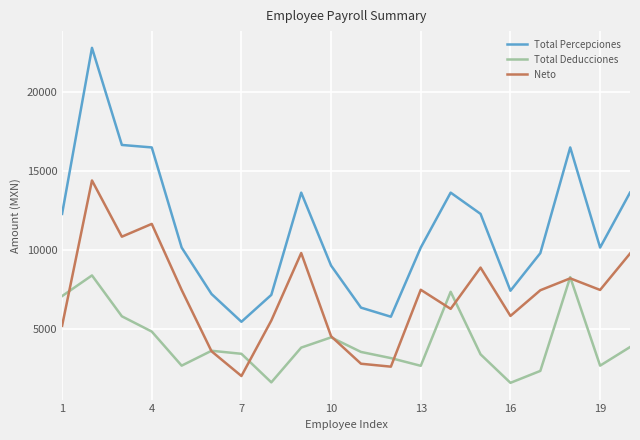

Which series has the largest range (max minus min)?

Total Percepciones